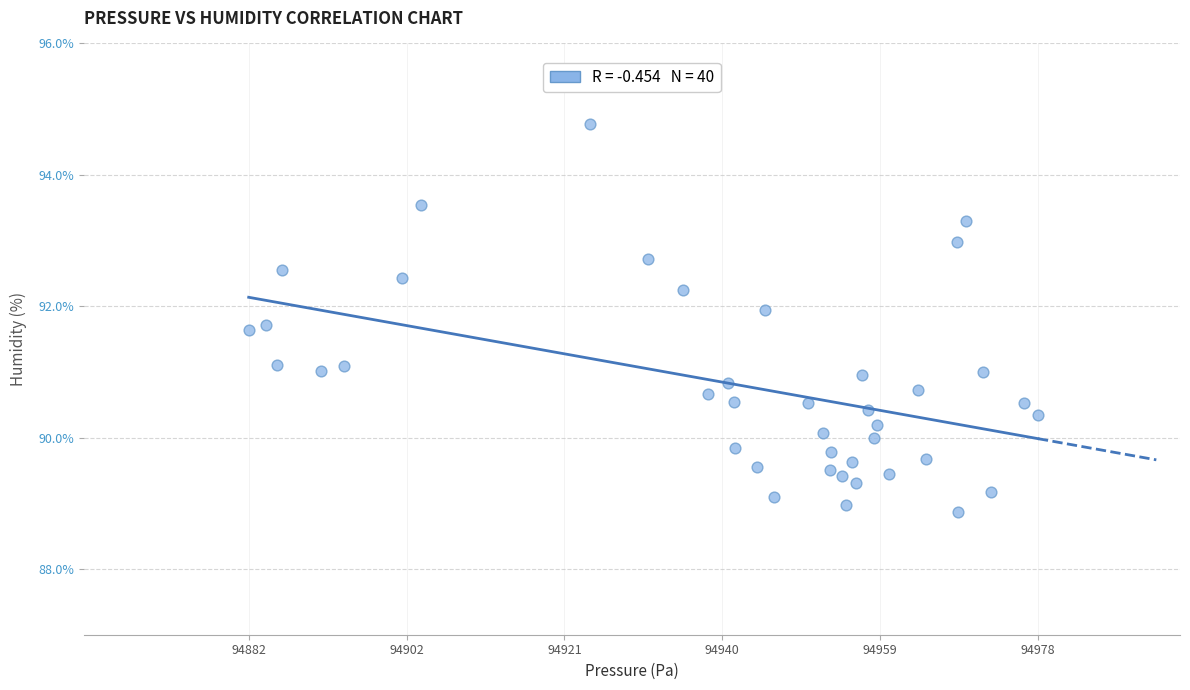

What is the range of X values (max minus min)?

95.8